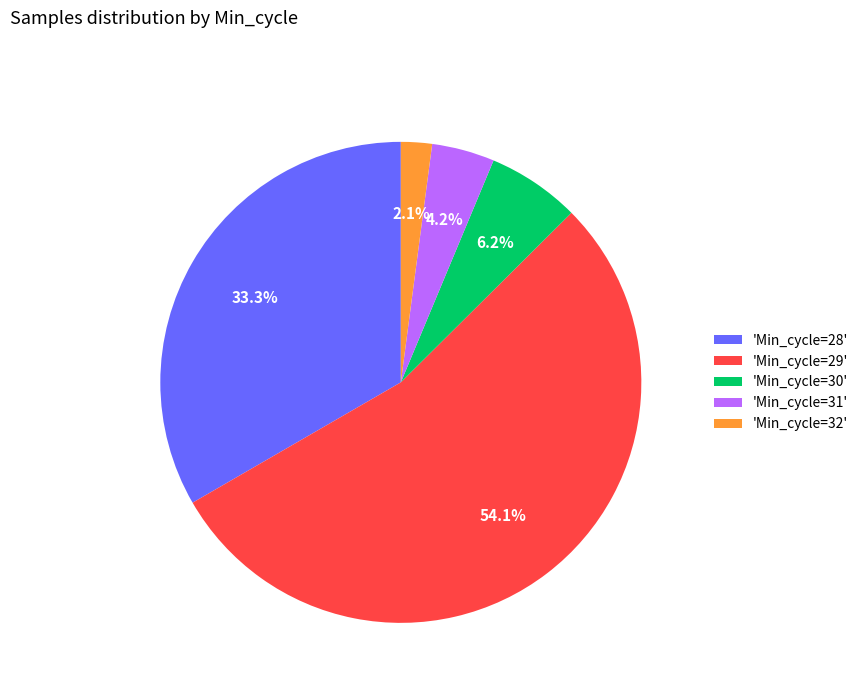

Between 'Min_cycle=28' and 'Min_cycle=31', which is larger?

'Min_cycle=28'